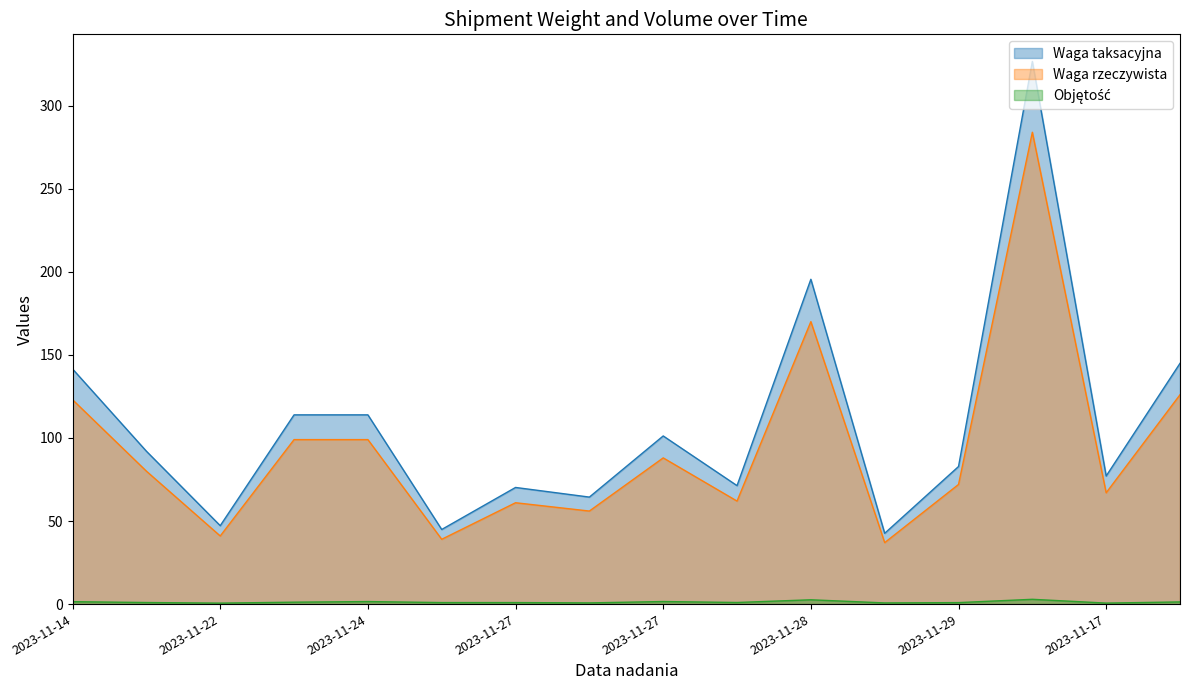

What is the difference between the highest and lowest values at 2023-11-20?

91.1